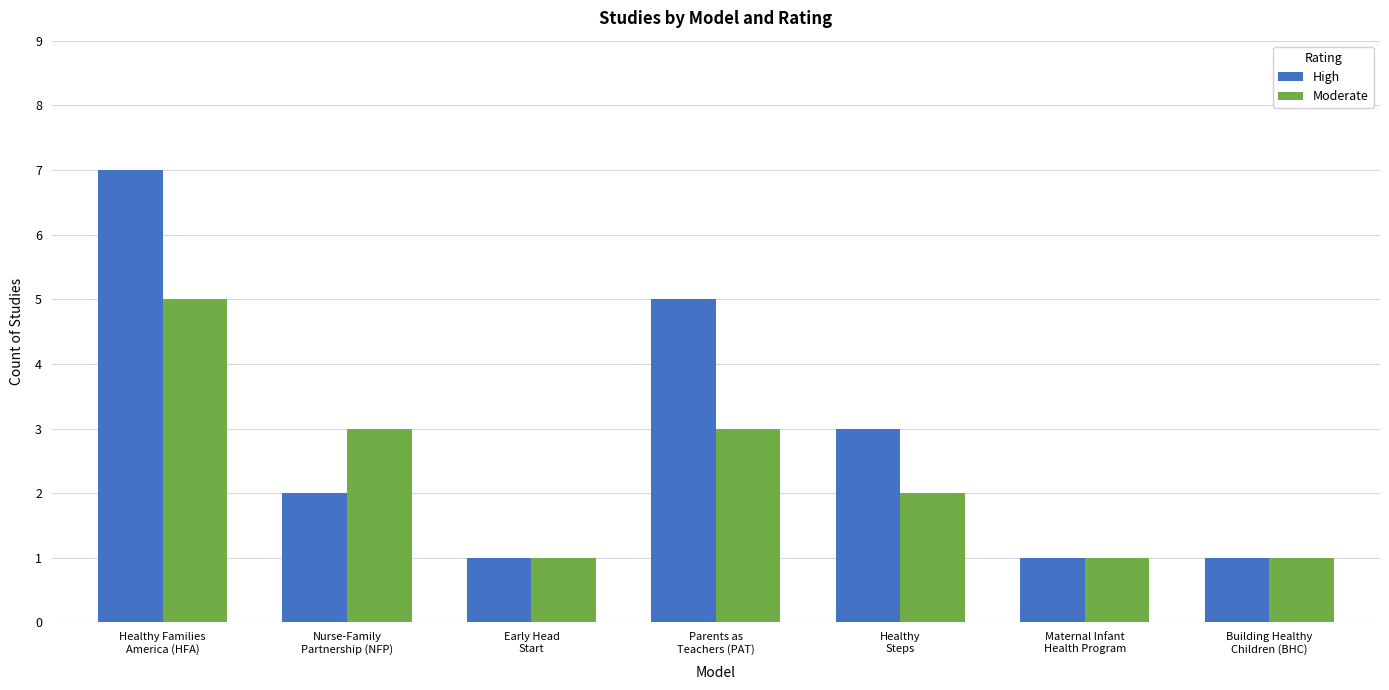

How many bars are there in total?

14